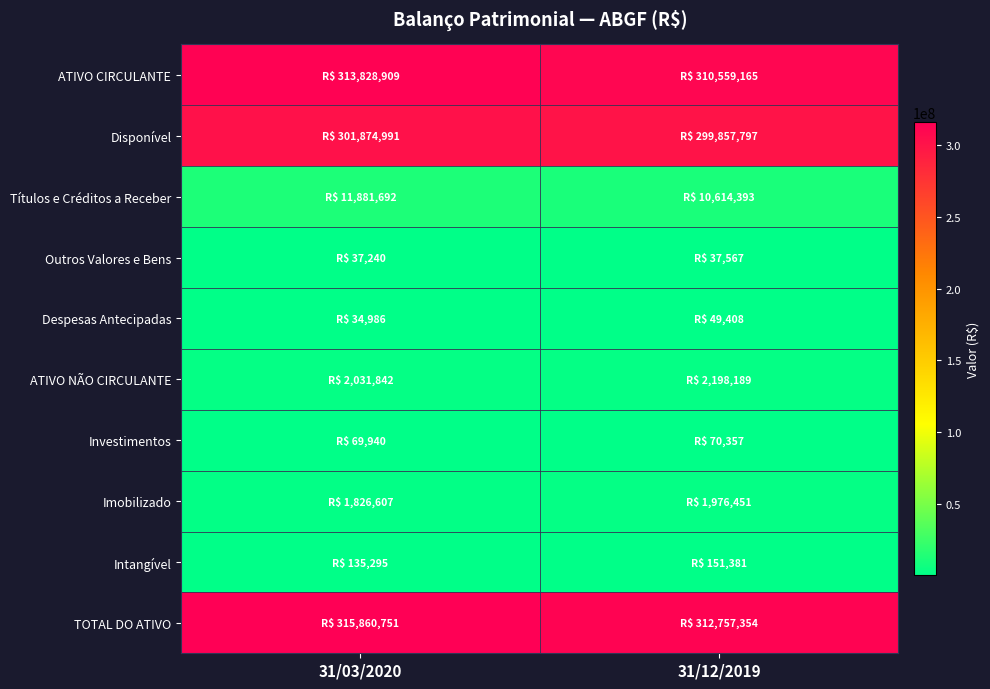

Reading left to right, what are all the values shown in this chart?

ATIVO CIRCULANTE: 31/03/2020=313828909	31/12/2019=310559165
Disponível: 31/03/2020=301874991	31/12/2019=299857797
Títulos e Créditos a Receber: 31/03/2020=11881692	31/12/2019=10614393
Outros Valores e Bens: 31/03/2020=37240	31/12/2019=37567
Despesas Antecipadas: 31/03/2020=34986	31/12/2019=49408
ATIVO NÃO CIRCULANTE: 31/03/2020=2031842	31/12/2019=2198189
Investimentos: 31/03/2020=69940	31/12/2019=70357
Imobilizado: 31/03/2020=1826607	31/12/2019=1976451
Intangível: 31/03/2020=135295	31/12/2019=151381
TOTAL DO ATIVO: 31/03/2020=315860751	31/12/2019=312757354